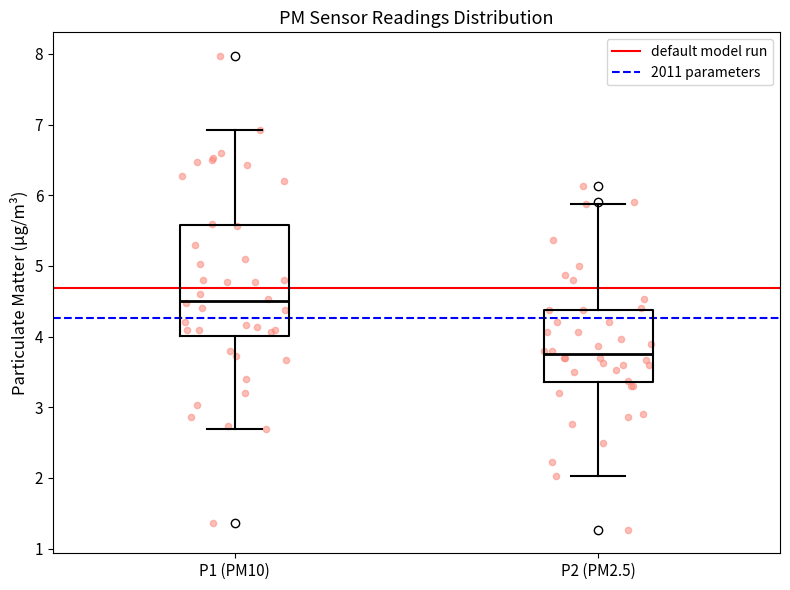

Reading left to right, transcribe this box plot: for each box, give where its median line is, the range the box spans, and where its two whiskers end, as read against the y-axis. The values are not printed on the chart, so give them approximately, as read against the axis.

P1 (PM10): median 4.5, box 4.0 to 5.6, whiskers 2.7 to 6.9
P2 (PM2.5): median 3.8, box 3.4 to 4.4, whiskers 2.0 to 5.9